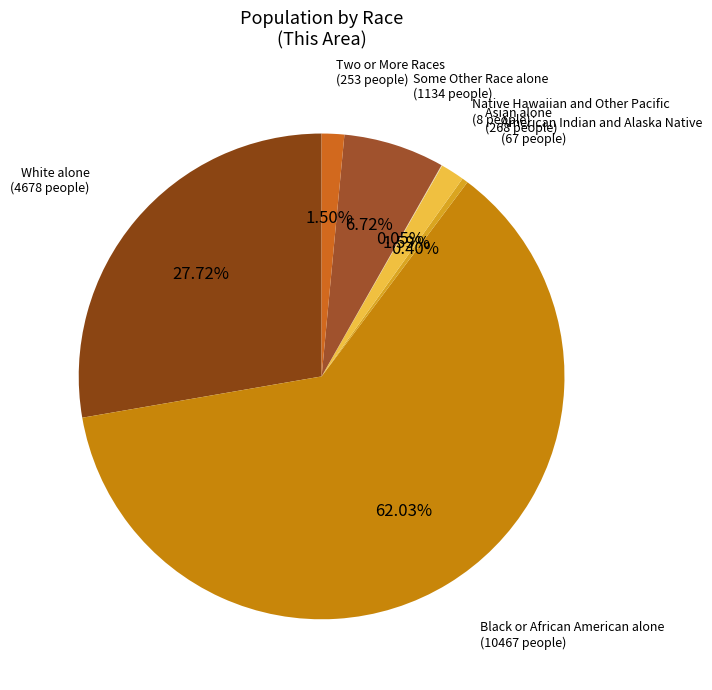

To the nearest percent, what is the average slice percentage?

14%